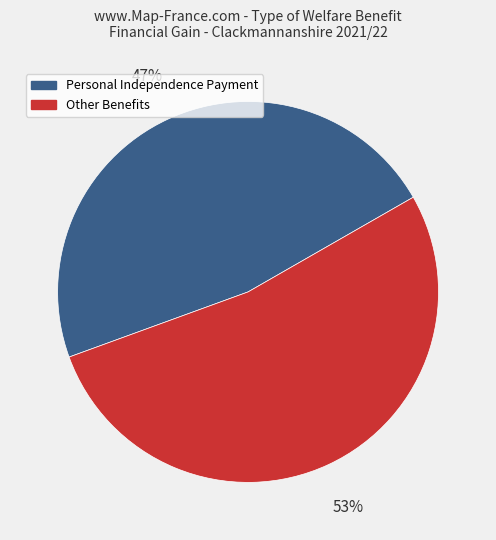

Does any single category account for the majority?

Yes